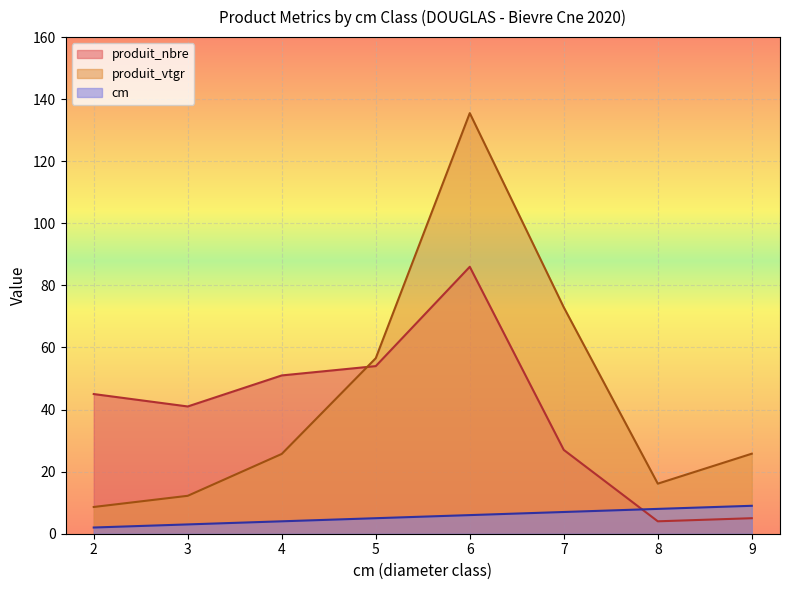

What is the spread (max minus min) of values at 3?

38.0